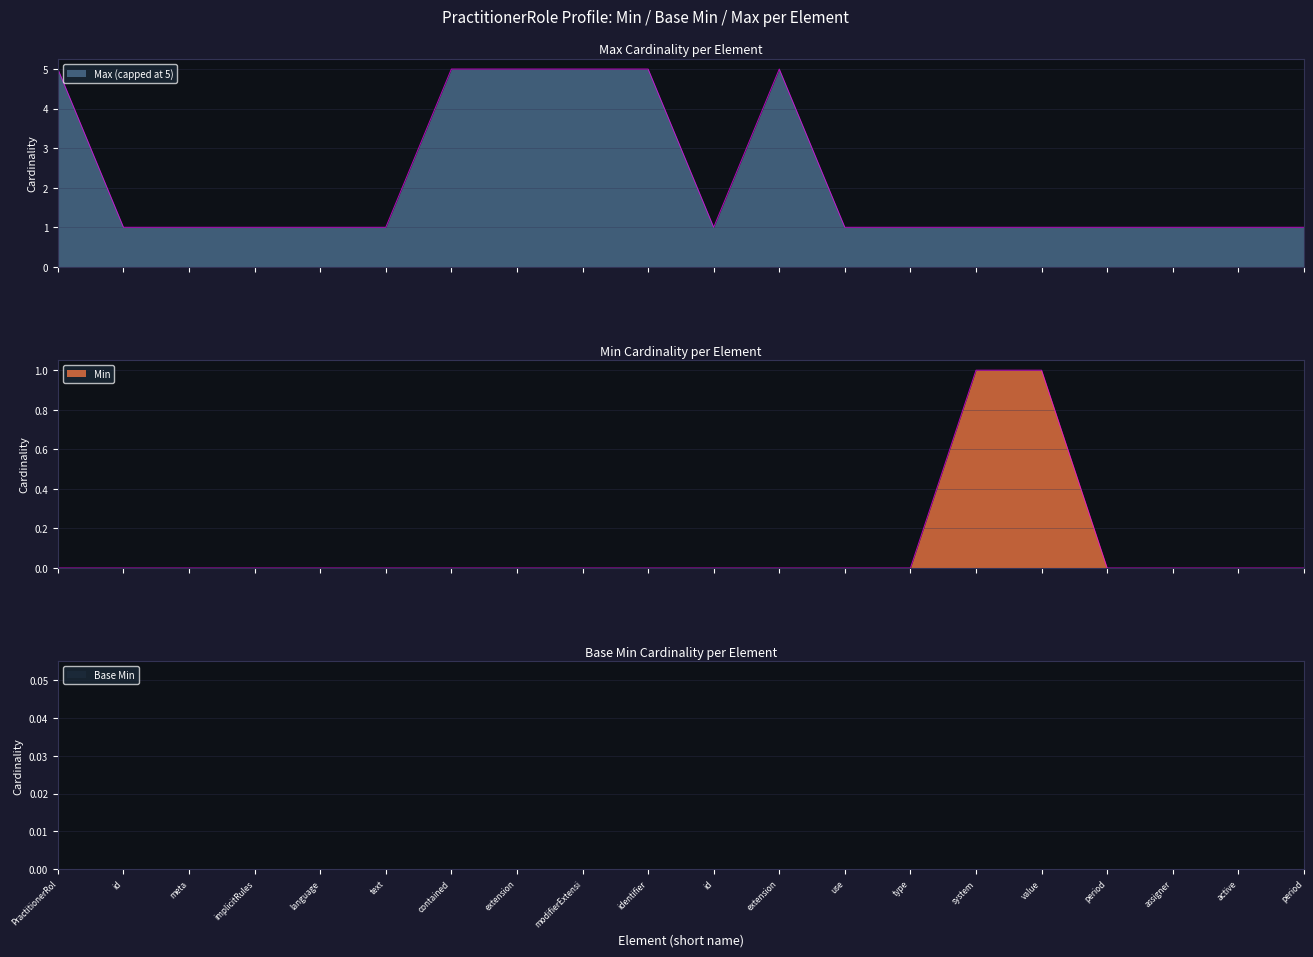

True or false: Min and Max_numeric cross at least once.

False